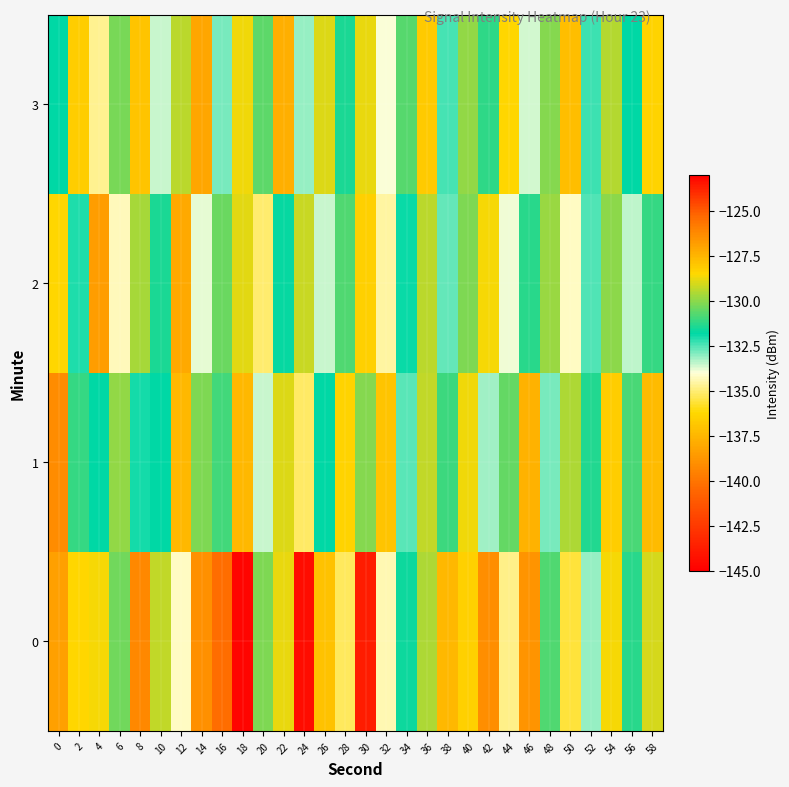

Rank the series at 58 from lowest to highest value.

2, 0, 3, 1